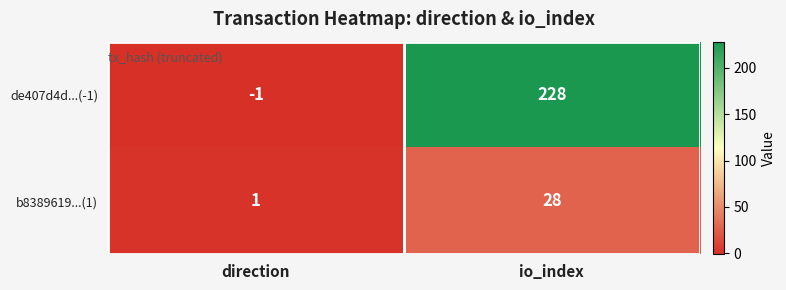

At how many categories does at least one series exceed 198?

1